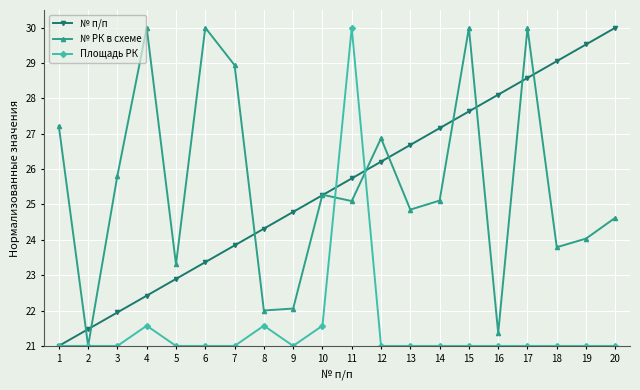

What is the value of the Площадь РК point at the 14th from the left?

21.0